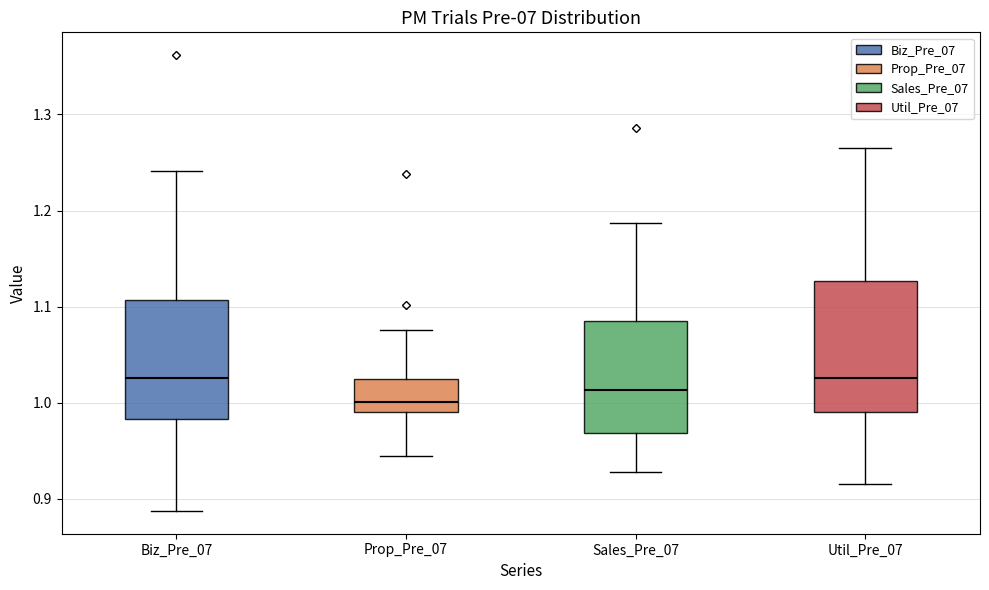

Which box's median line is the lowest?

Prop_Pre_07